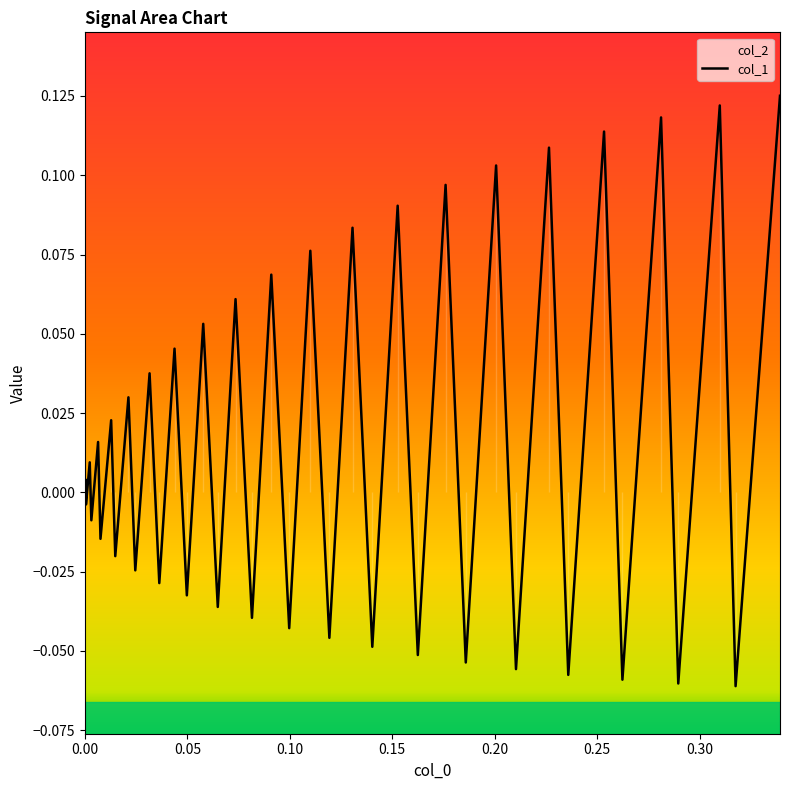

What is the difference between the maximum and minimum values?

0.2